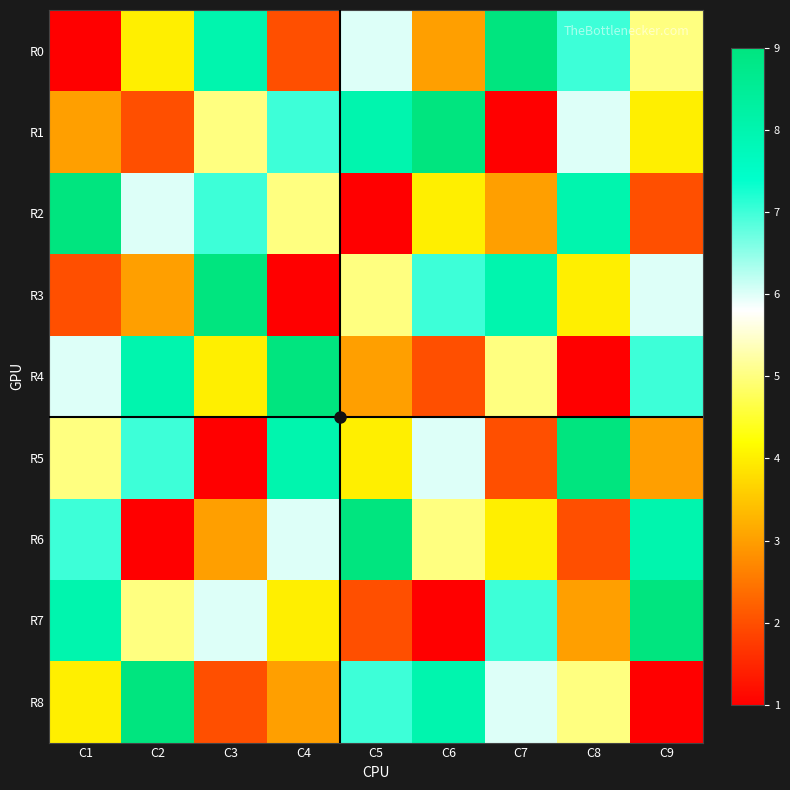

Reading right to left, extract all data points from this chart.

R0: C9=5	C8=7	C7=9	C6=3	C5=6	C4=2	C3=8	C2=4	C1=1
R1: C9=4	C8=6	C7=1	C6=9	C5=8	C4=7	C3=5	C2=2	C1=3
R2: C9=2	C8=8	C7=3	C6=4	C5=1	C4=5	C3=7	C2=6	C1=9
R3: C9=6	C8=4	C7=8	C6=7	C5=5	C4=1	C3=9	C2=3	C1=2
R4: C9=7	C8=1	C7=5	C6=2	C5=3	C4=9	C3=4	C2=8	C1=6
R5: C9=3	C8=9	C7=2	C6=6	C5=4	C4=8	C3=1	C2=7	C1=5
R6: C9=8	C8=2	C7=4	C6=5	C5=9	C4=6	C3=3	C2=1	C1=7
R7: C9=9	C8=3	C7=7	C6=1	C5=2	C4=4	C3=6	C2=5	C1=8
R8: C9=1	C8=5	C7=6	C6=8	C5=7	C4=3	C3=2	C2=9	C1=4